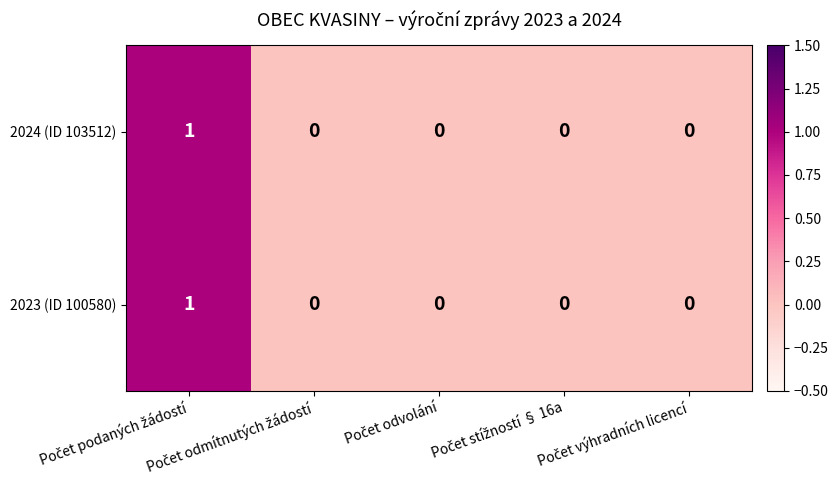

At how many categories does at least one series exceed 0?

1